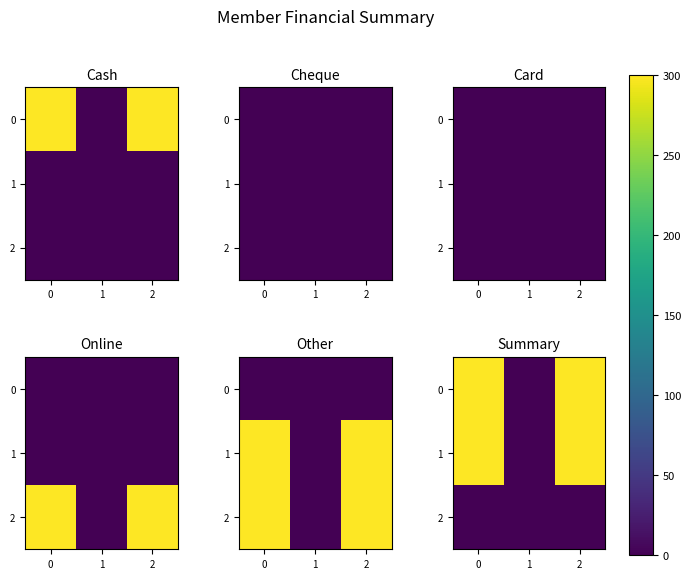

What is the sum of the 0 values at 2 and 0?

600